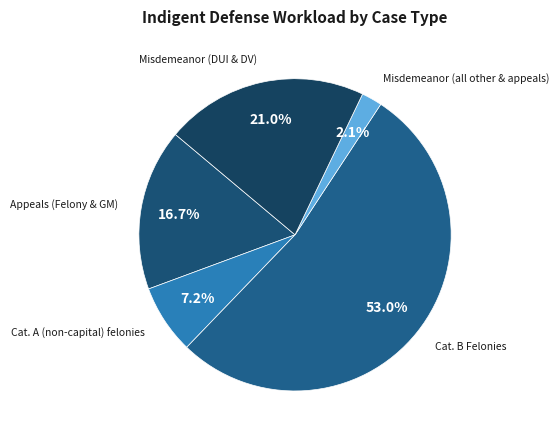

What is the ratio of the value at Misdemeanor (all other & appeals) to the value at Appeals (Felony & GM)?

0.1